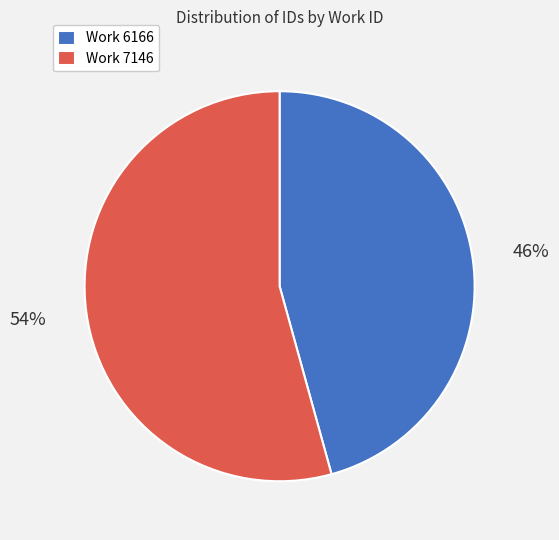

To the nearest percent, what is the average slice percentage?

50%